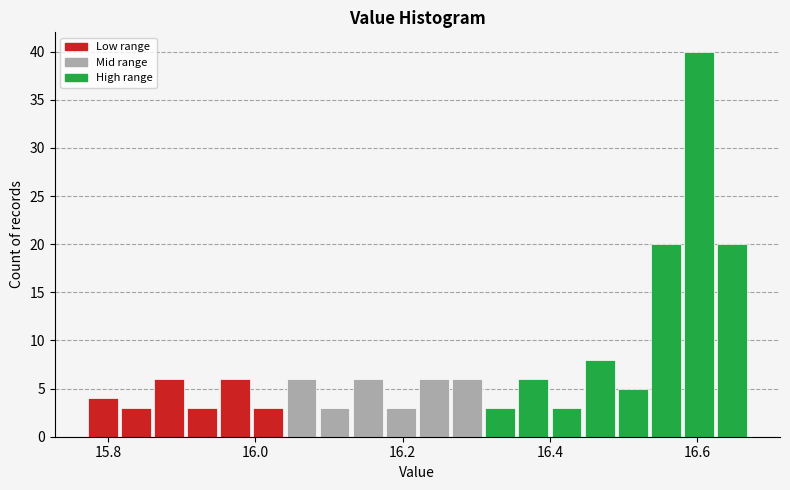

Read against the x-axis, roughly where is the centre of the tallest bar?

16.60